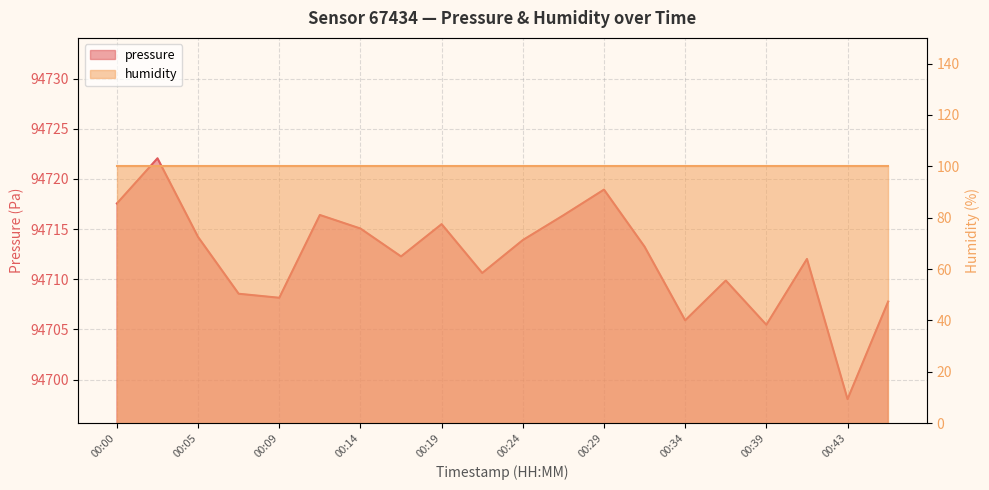

Where does the data first go above 94713?

00:00